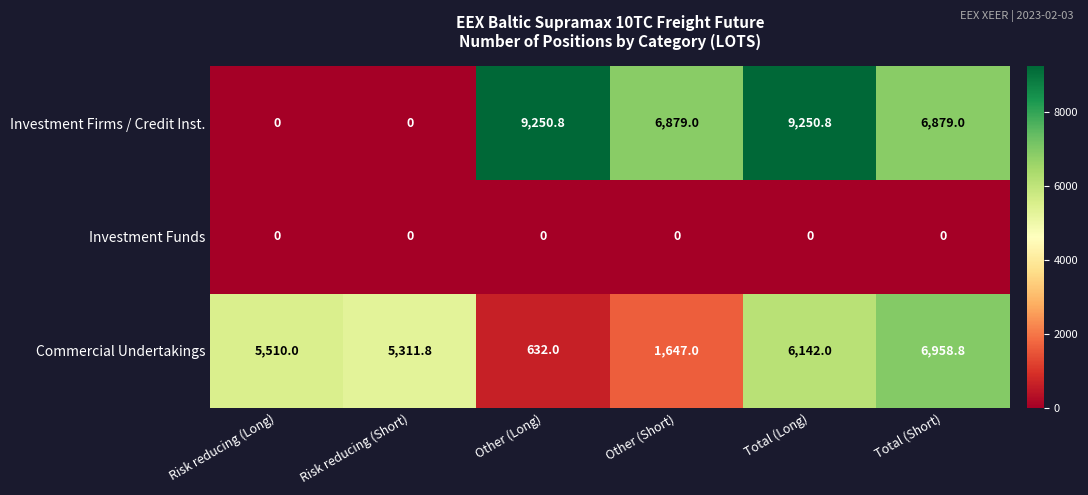

Which series has the widest spread of values?

Investment Firms / Credit Inst.